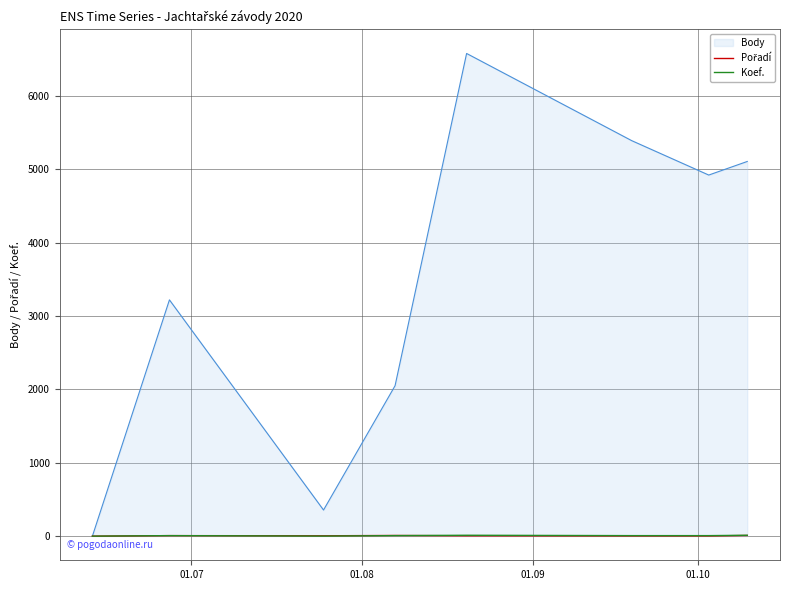

Which series has the widest spread of values?

Body